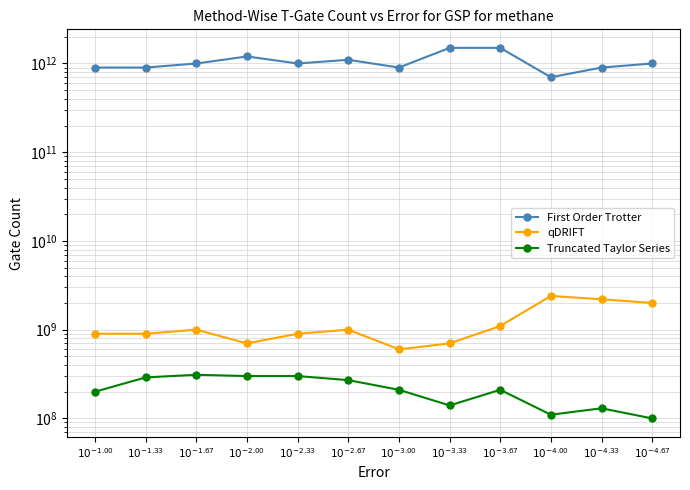

At which label does First Order Trotter first exceed 1000000000000?

$10^{-2.00}$